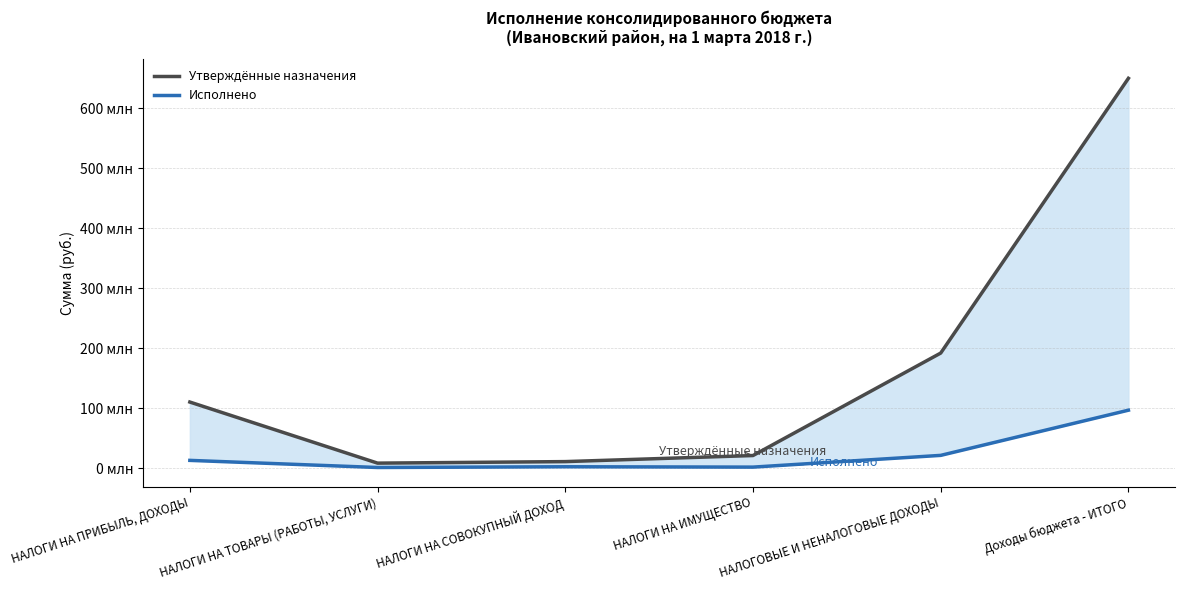

Rank the series by their maximum value, from highest to lowest.

Утверждённые назначения, Исполнено